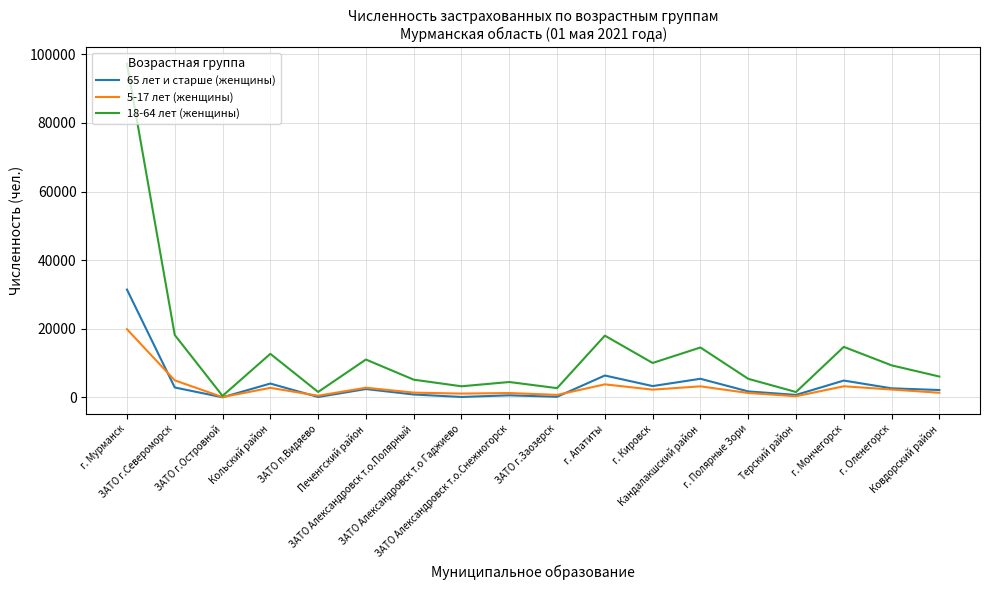

How many interior local valleys does the 18-64 лет (женщины) series have?

6